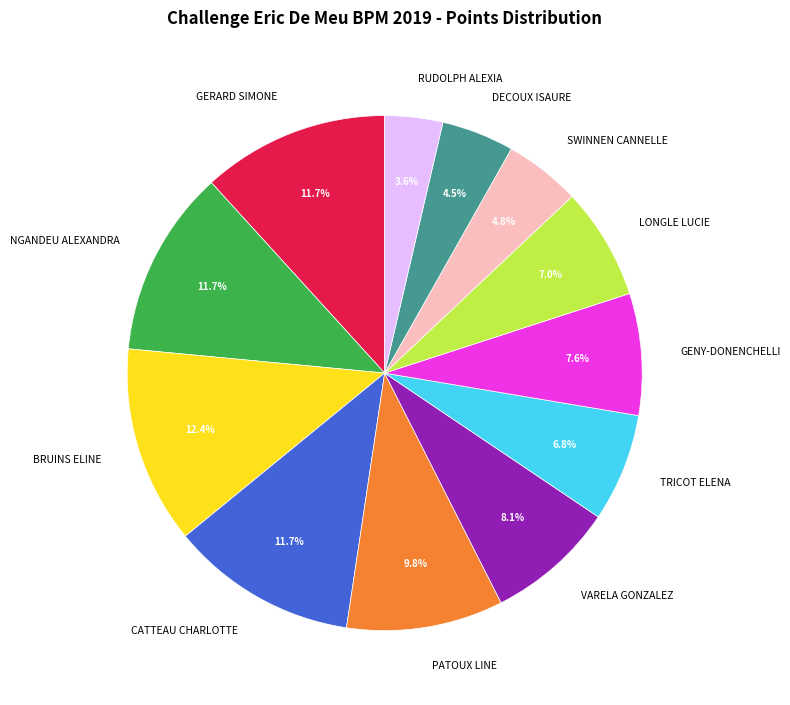

The BRUINS ELINE slice represents 22% of the pie. True or false?

False